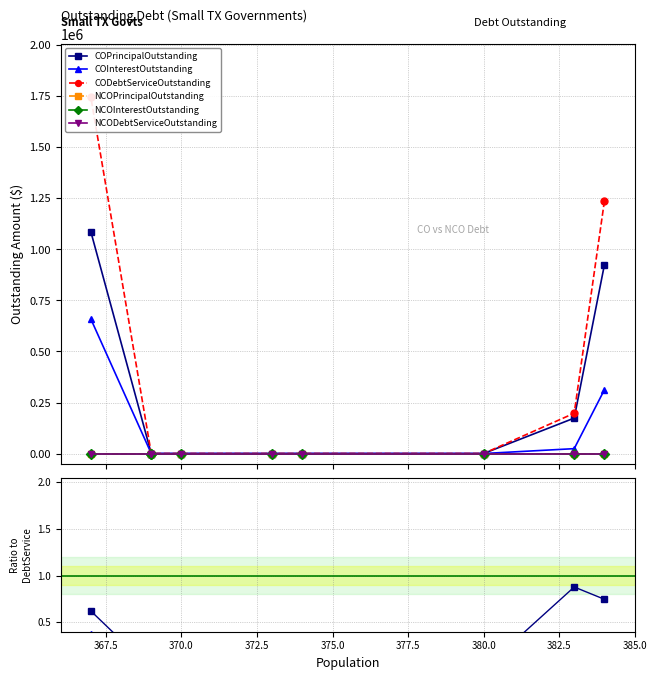

Which category has the lowest value in the COPrincipalOutstanding series?

380.0